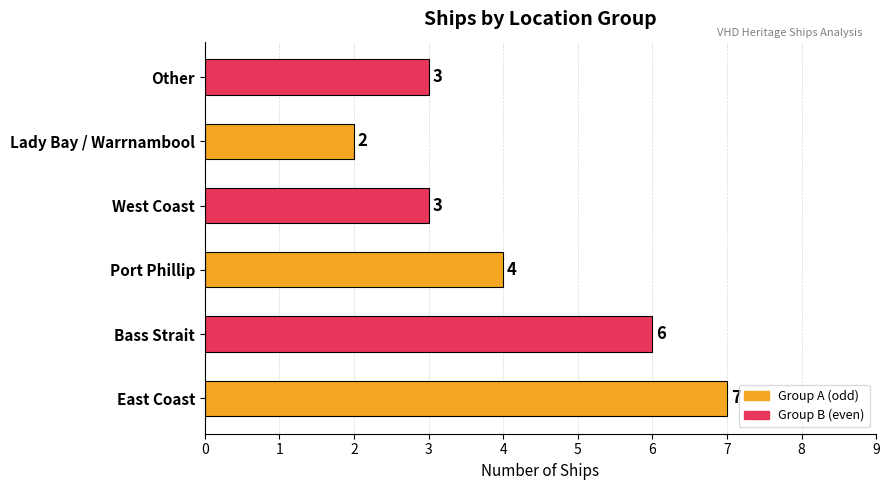

At which category does the chart reach its minimum across all series?

Lady Bay / Warrnambool